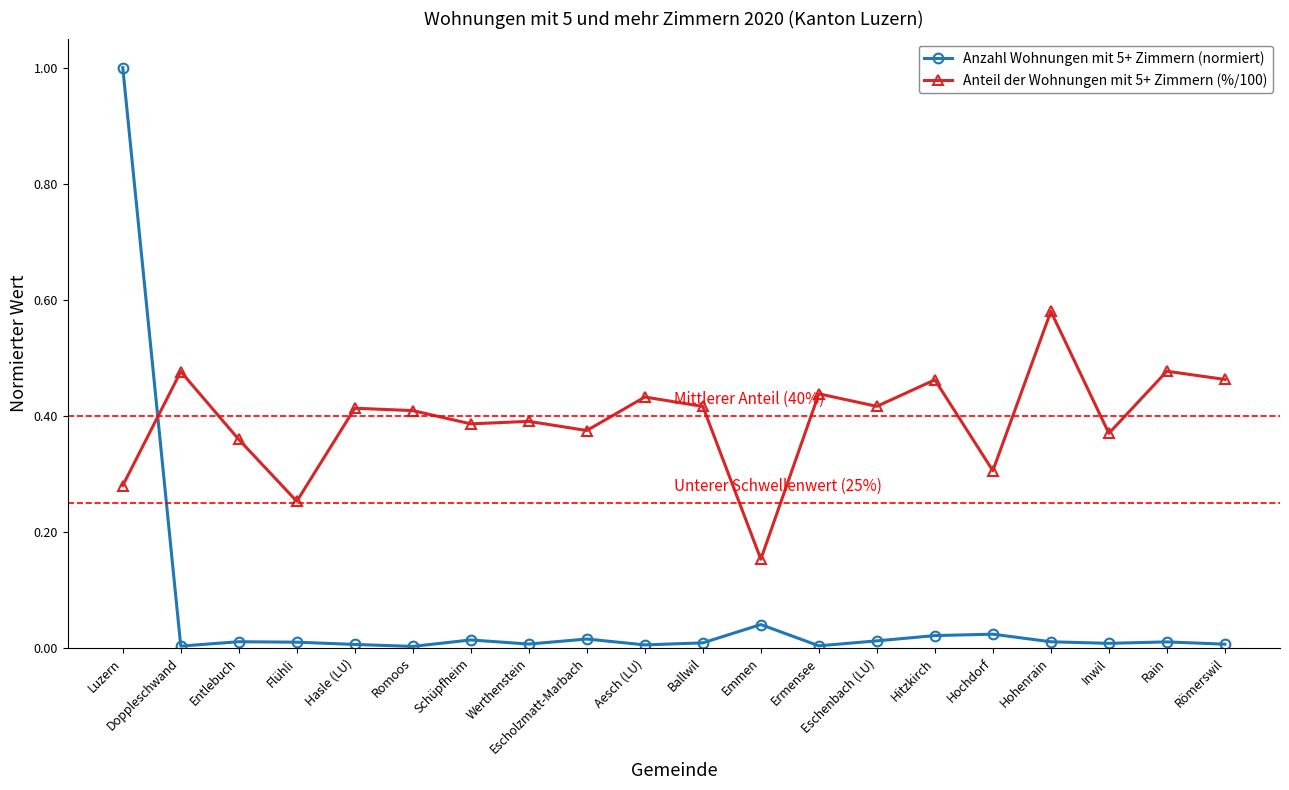

Which series has the widest spread of values?

Anzahl Wohnungen mit 5+ Zimmern (normiert)